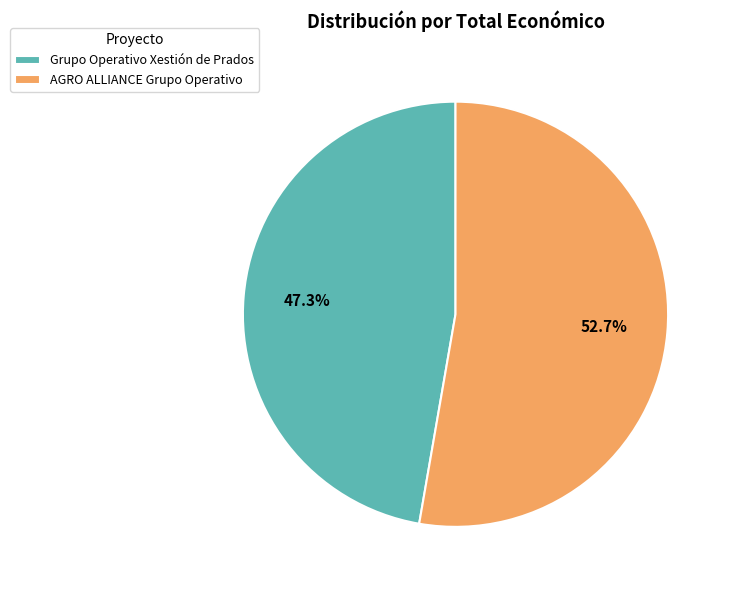

How much of the chart is everything except Grupo Operativo Xestión de Prados?

52.7%